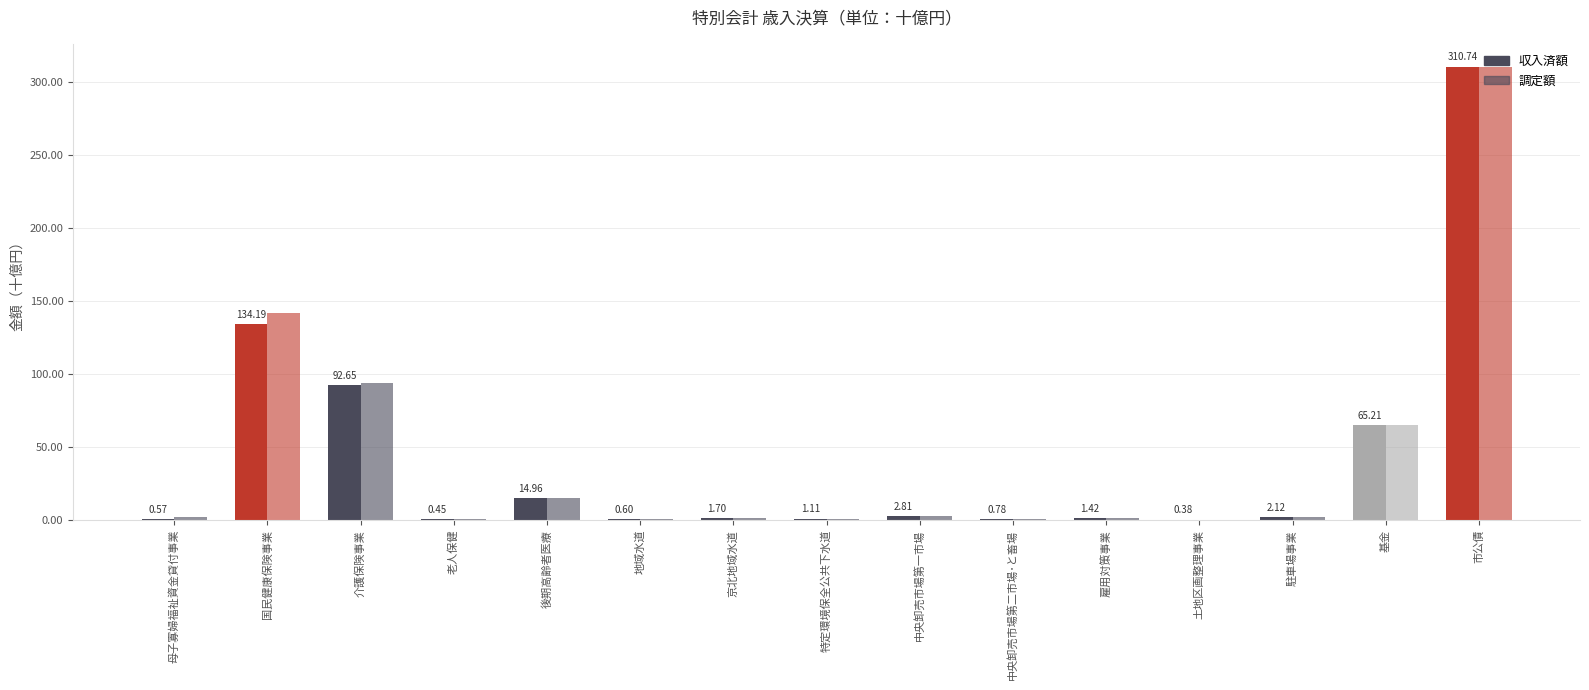

Which series changed the most between 土地区画整理事業 and 基金?

収入済額